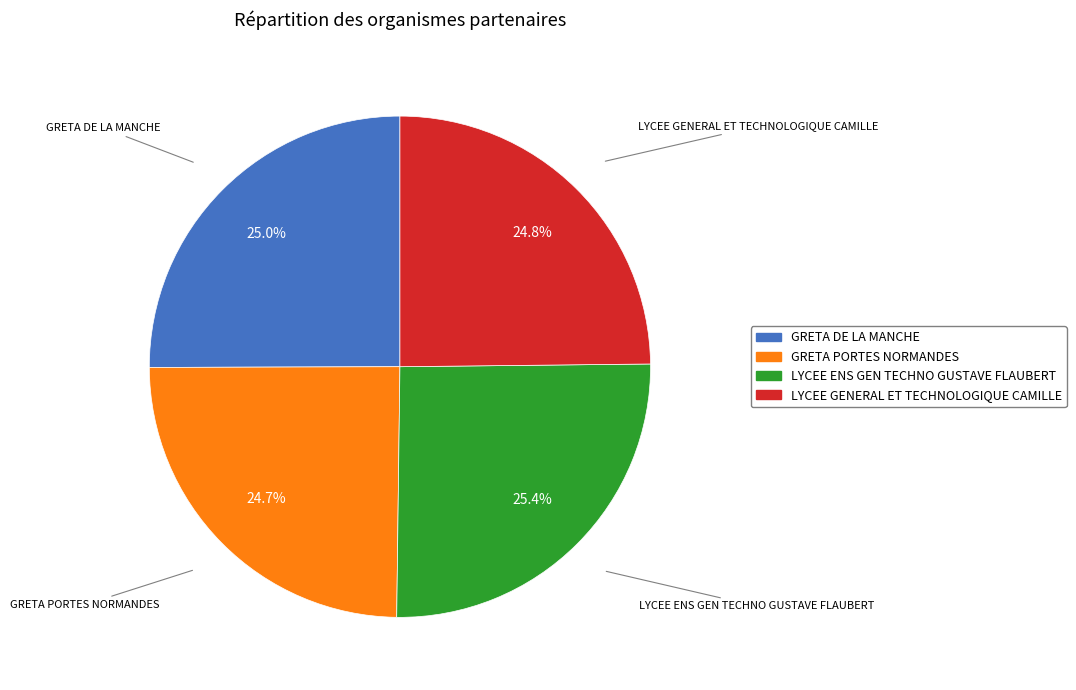

Does any single category account for the majority?

No